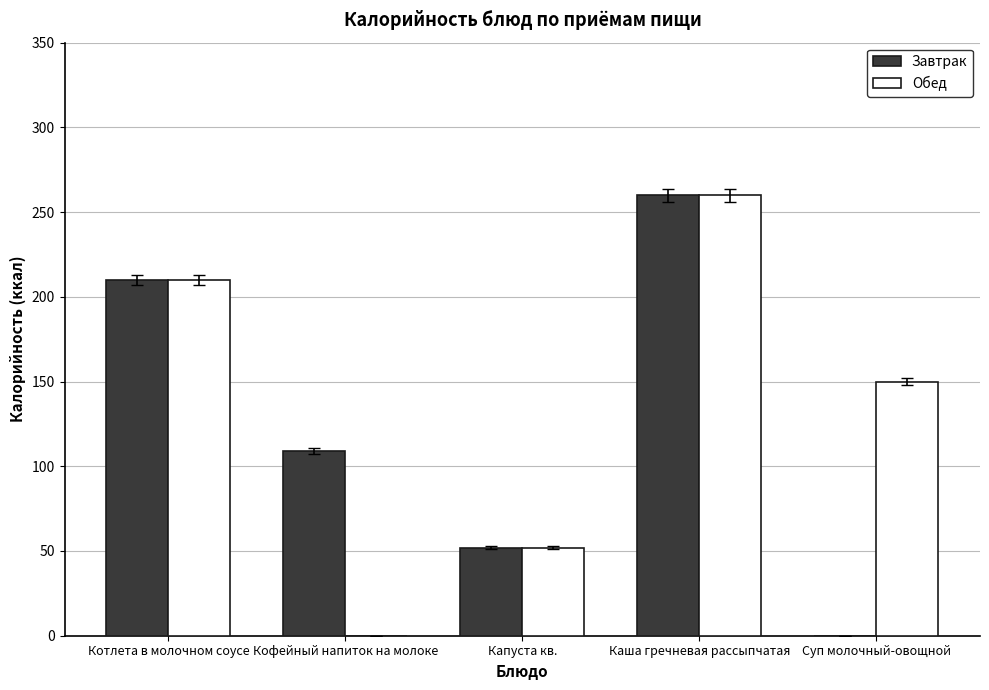

Is it true that Завтрак equals 210 at Котлета в молочном соусе?

True